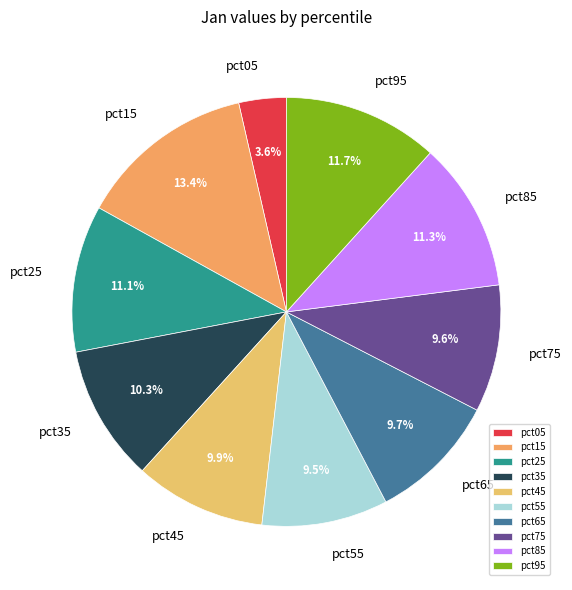

Which slice is the smallest?

pct05